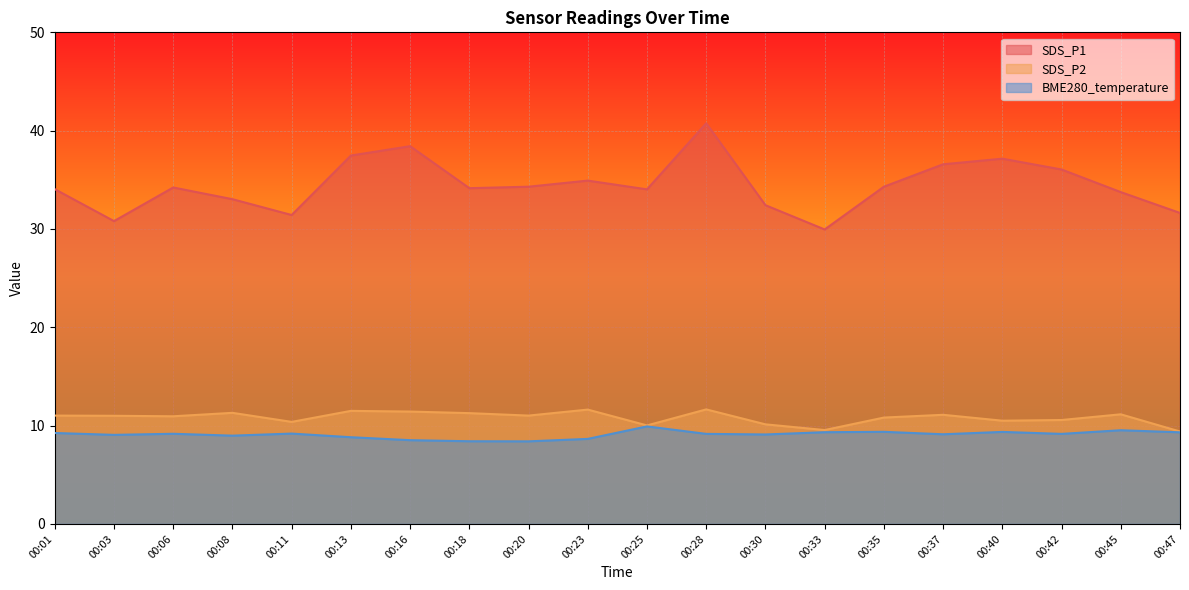

True or false: SDS_P1 has more than 2 points higher than both neighbors.

True